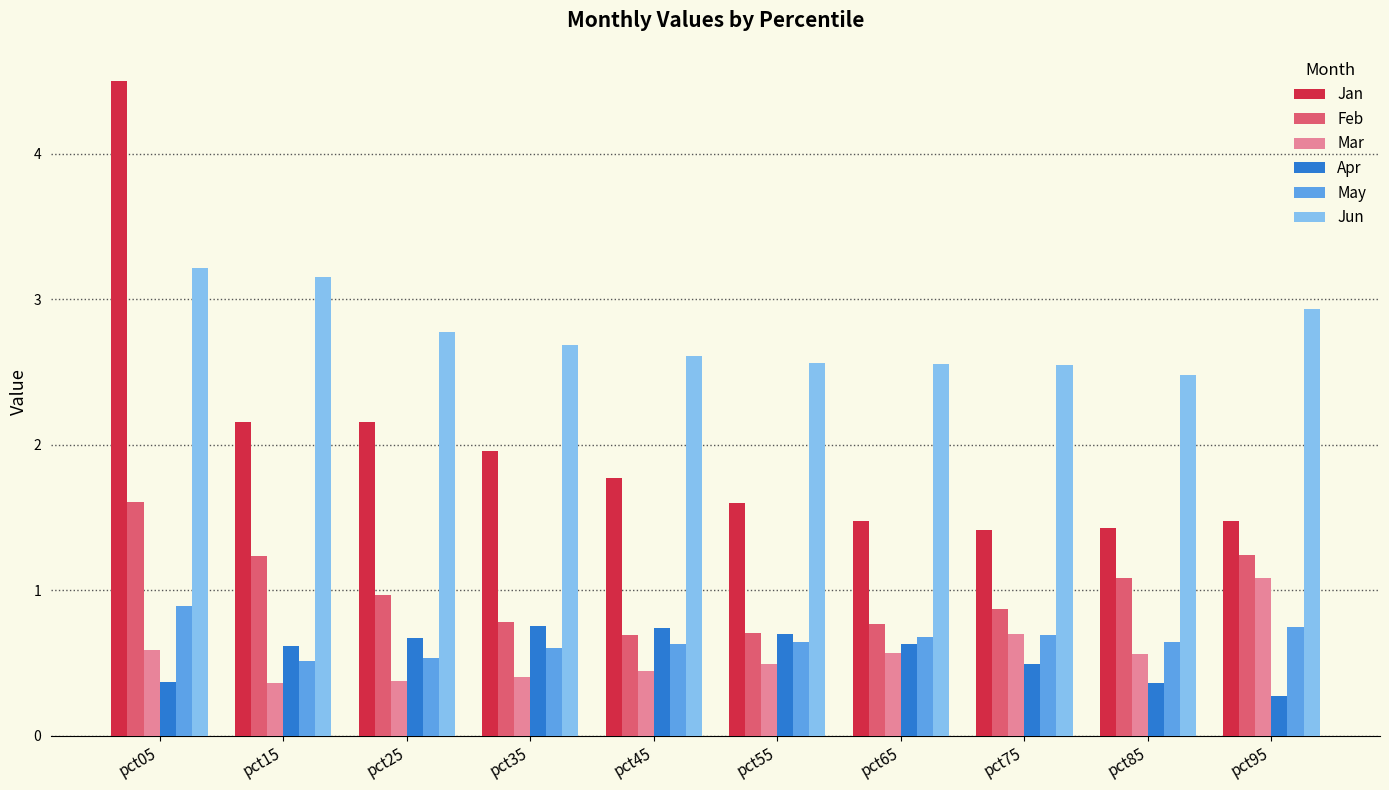

Is it true that Apr equals 0.3 at pct35?

False